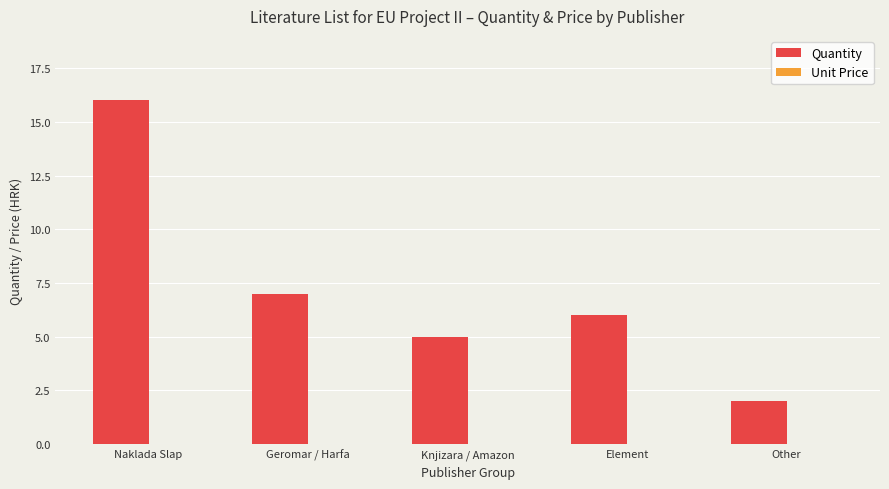

At which category does the chart reach its minimum across all series?

Other